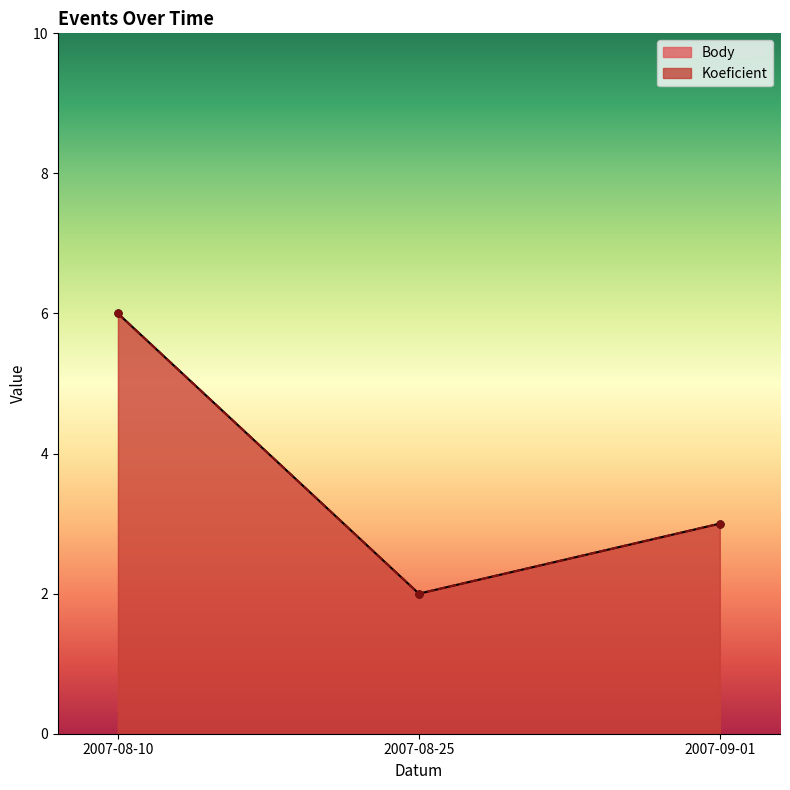

At which label does Body first exceed 3?

2007-08-10